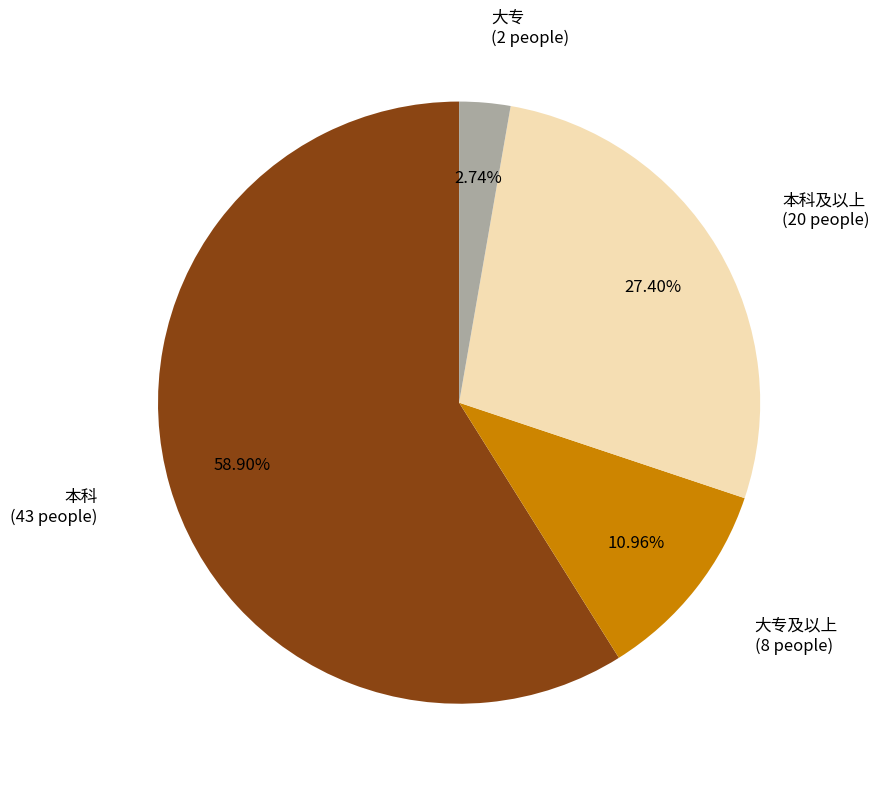

Between 本科 and 大专及以上, which is larger?

本科